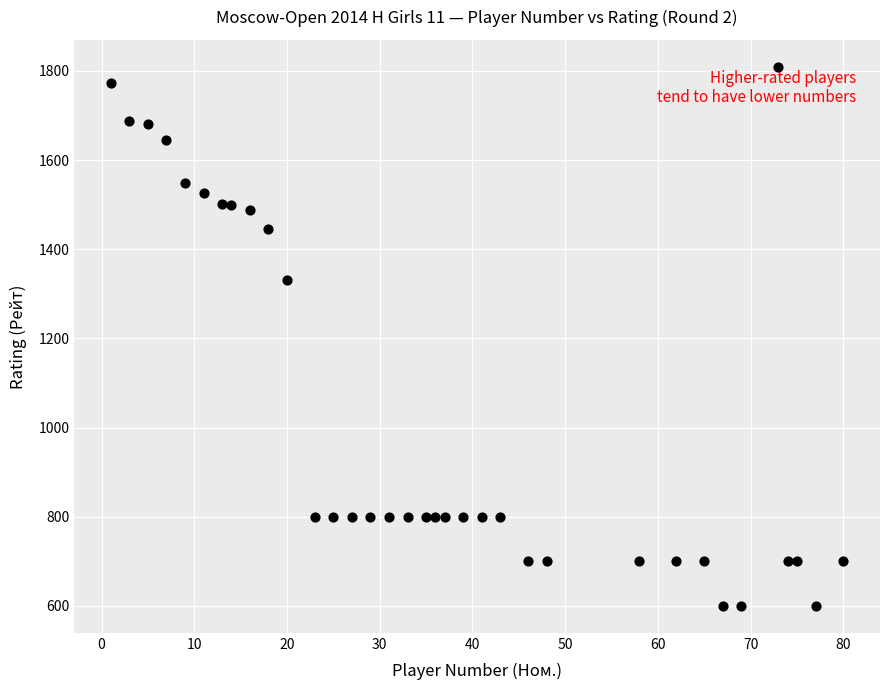

What Y value in the scatter plot is closest to 1204?

1330